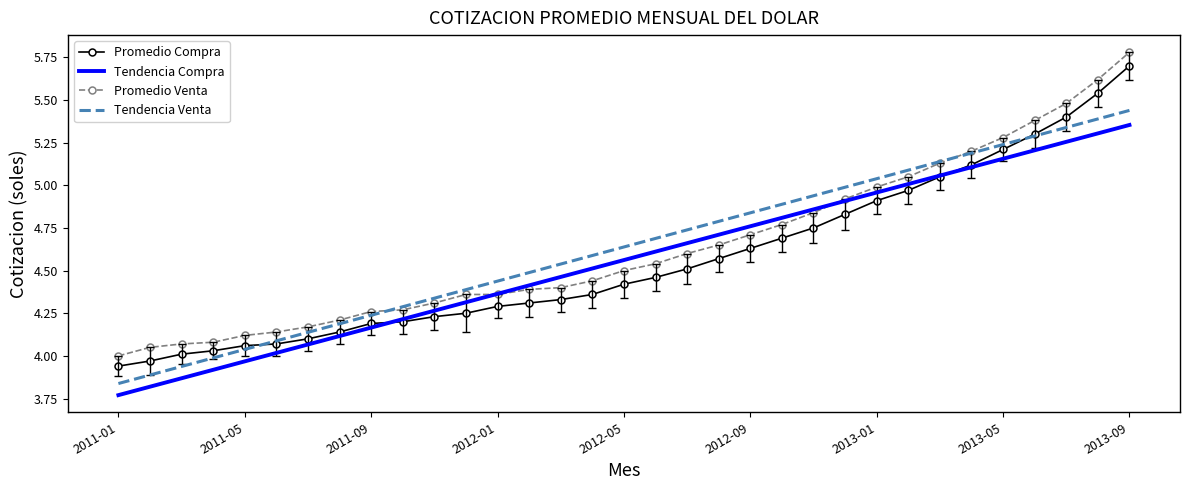

How many categories are shown in the chart?

33